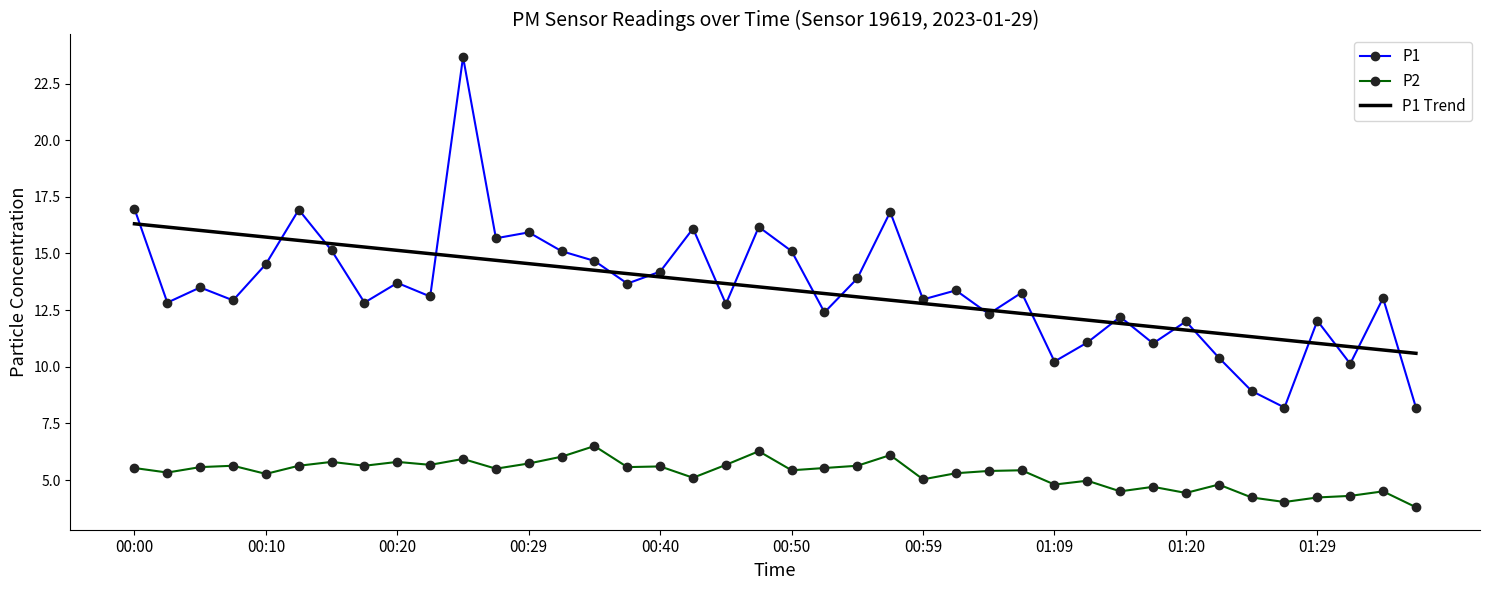

True or false: P1 Trend and P2 intersect in this chart.

False